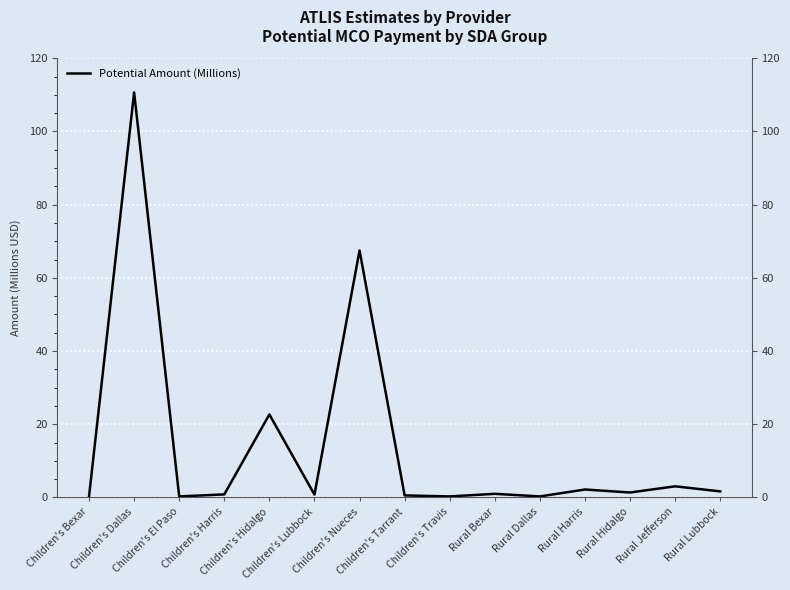

What is the value of the 8th point from the left?

0.6